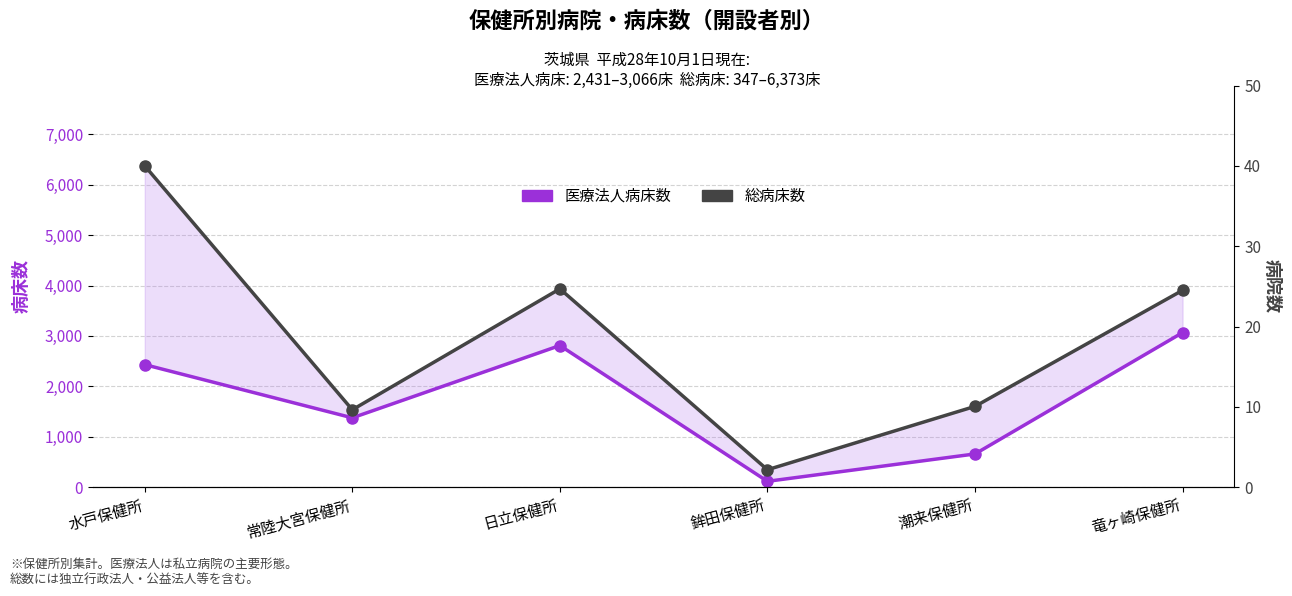

What is the sum of the 総病床数 values at 常陸大宮保健所 and 鉾田保健所?

1883